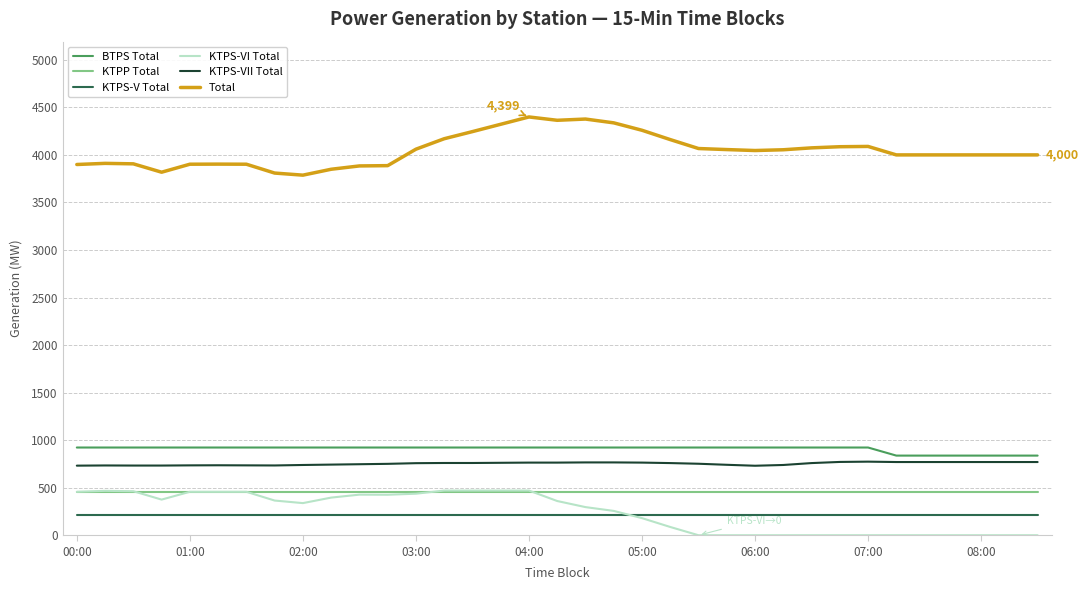

True or false: KTPP Total and Total intersect in this chart.

False